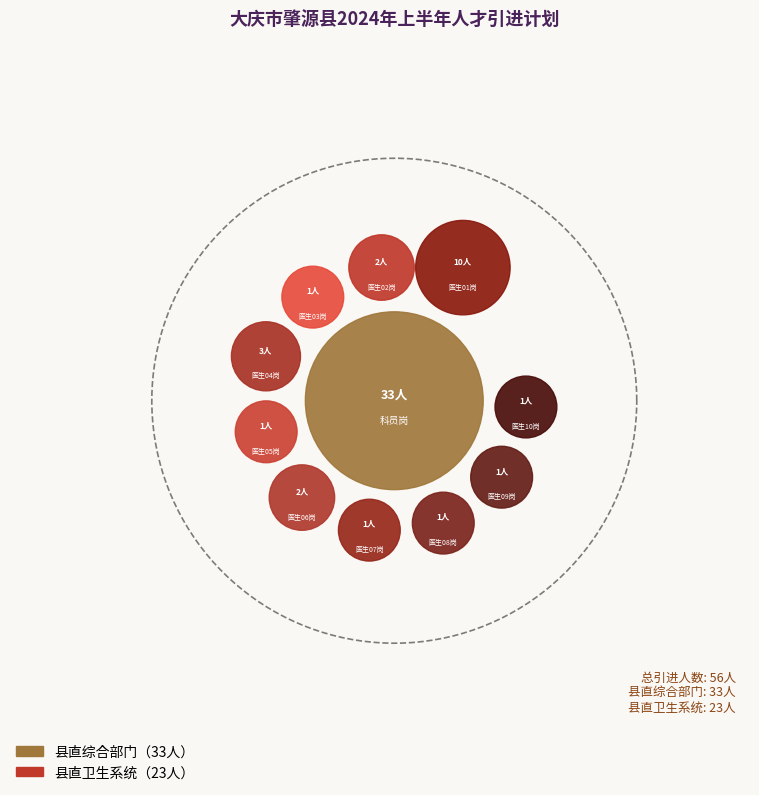

How many slices are in this pie chart?

11